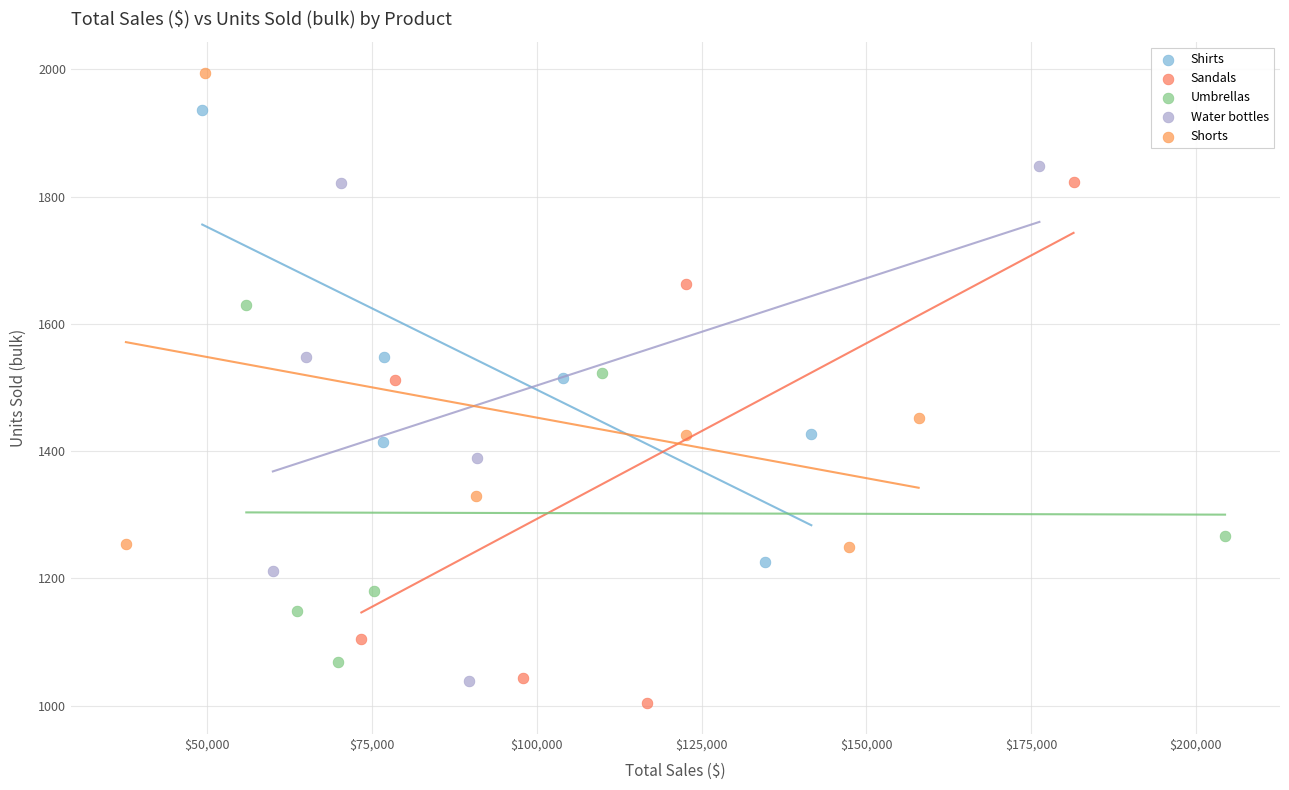

Which series contains the highest Y value?

Shorts